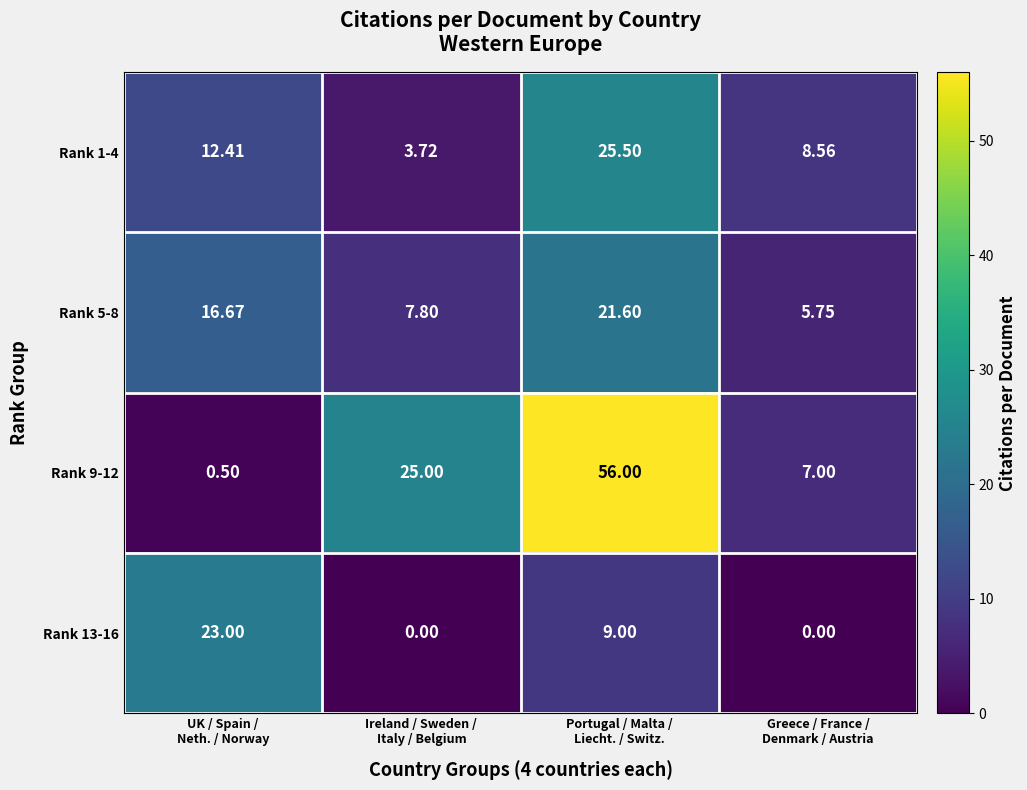

At how many categories does at least one series exceed 29?

1